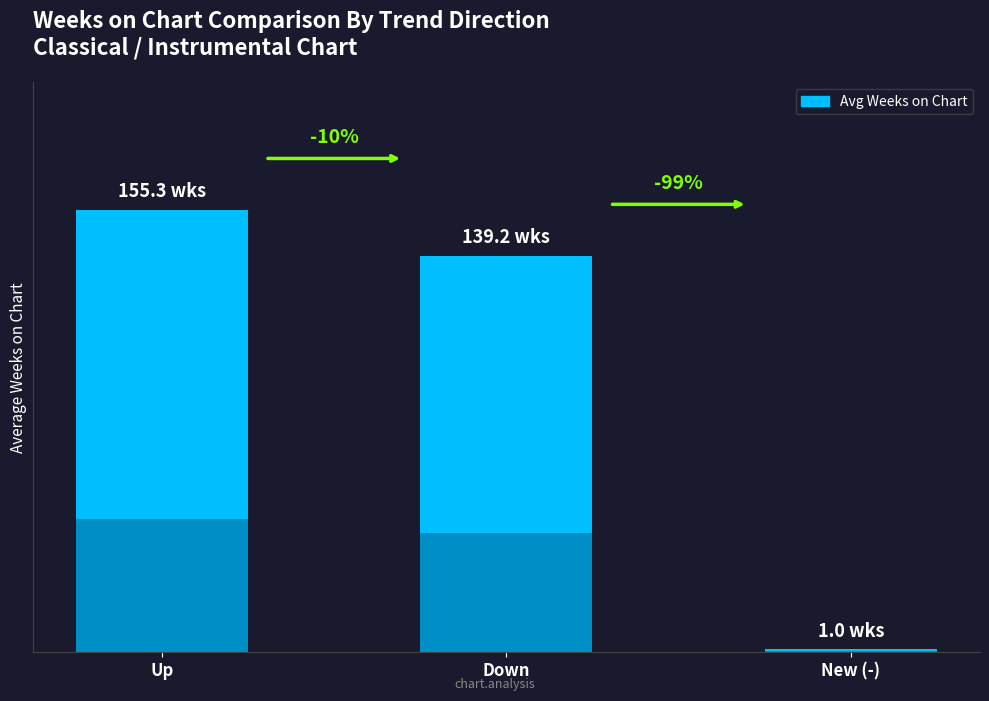

What position from the right is Down?

2